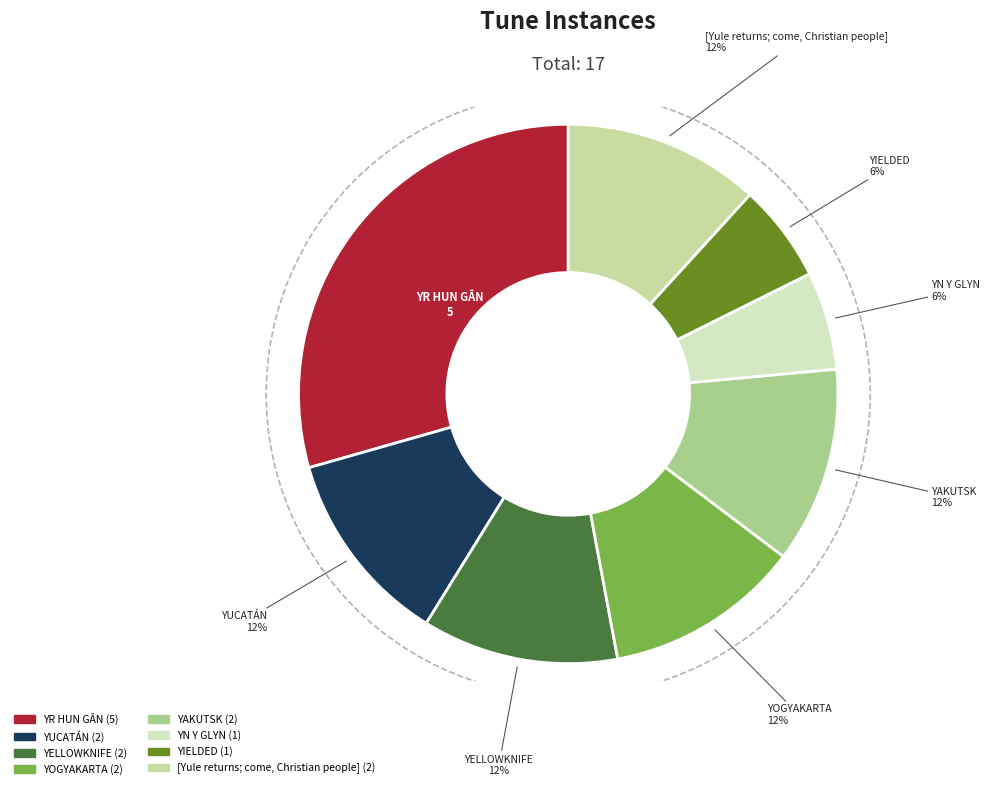

To the nearest percent, what percentage of the pie is YOGYAKARTA?

12%